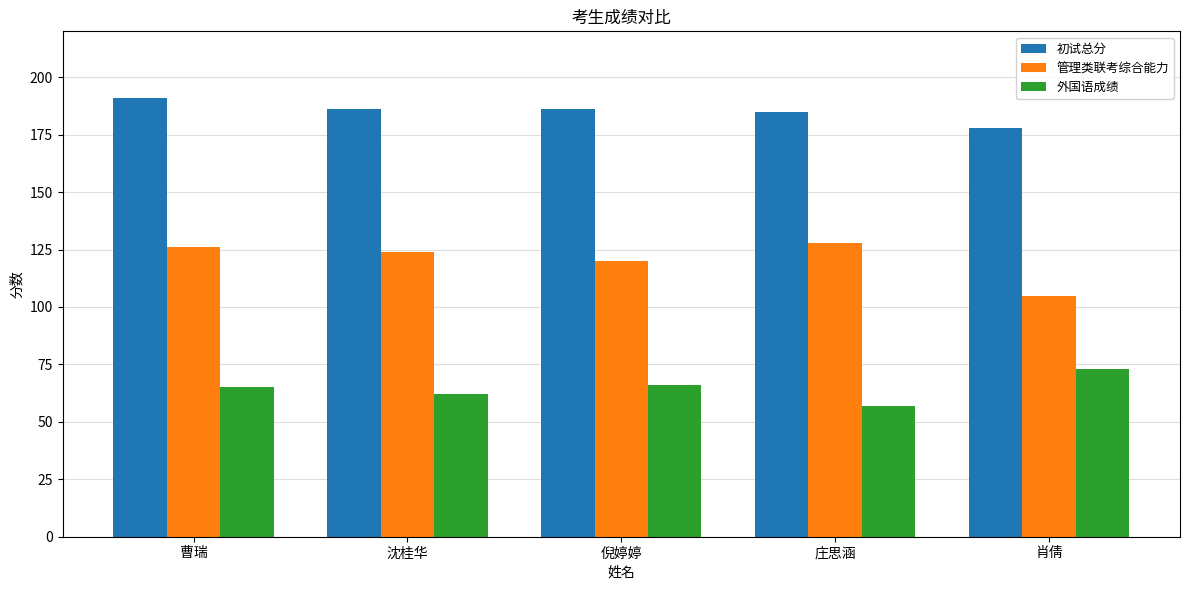

What is the label of the 4th bar from the right?

沈桂华